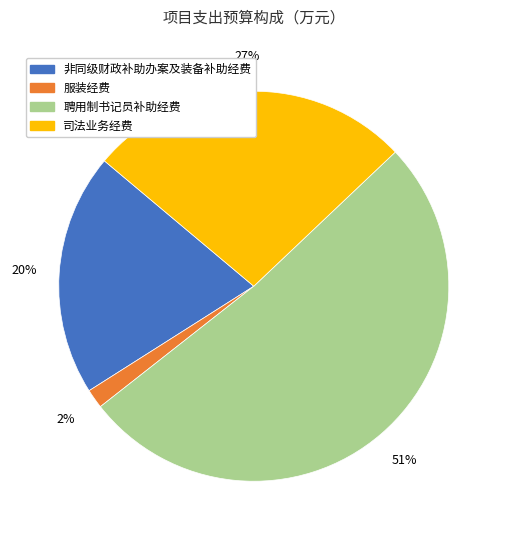

Rank the categories by value from highest to lowest.

聘用制书记员补助经费, 司法业务经费, 非同级财政补助办案及装备补助经费, 服装经费